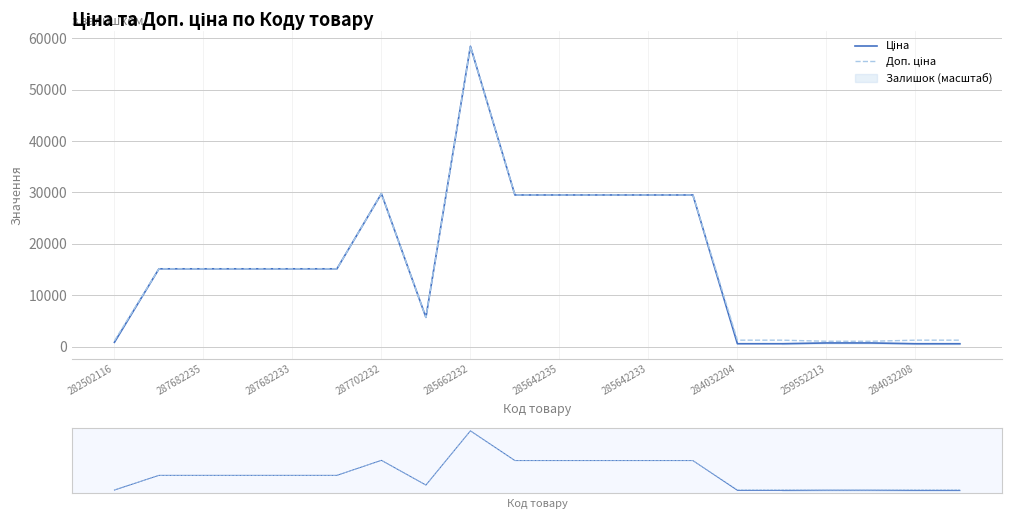

How many interior local peaks does the Доп. ціна series have?

2